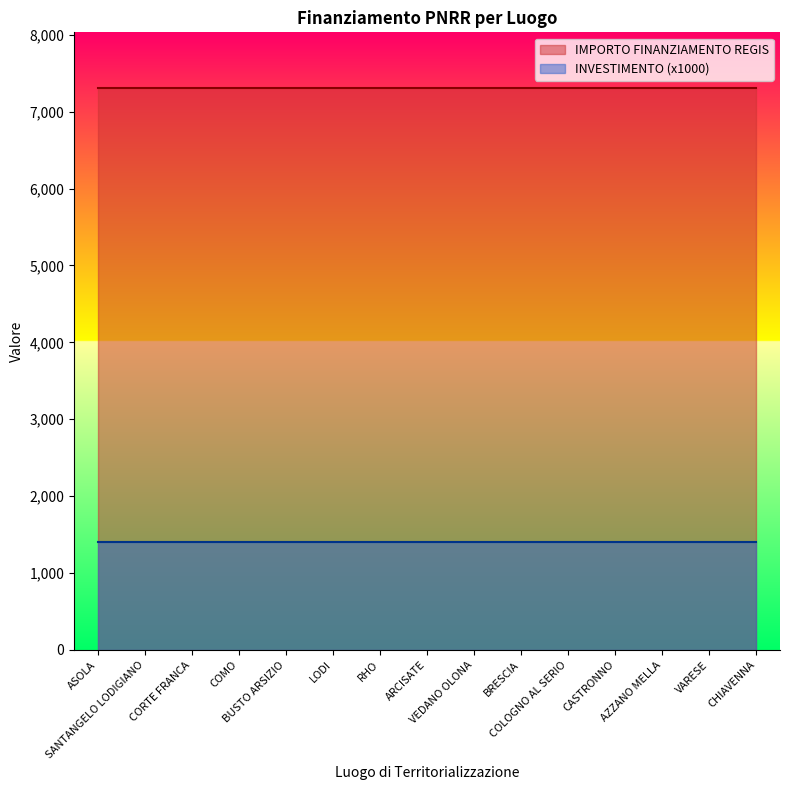

What is the value of the IMPORTO FINANZIAMENTO REGIS point at the 1st from the left?

7301.0